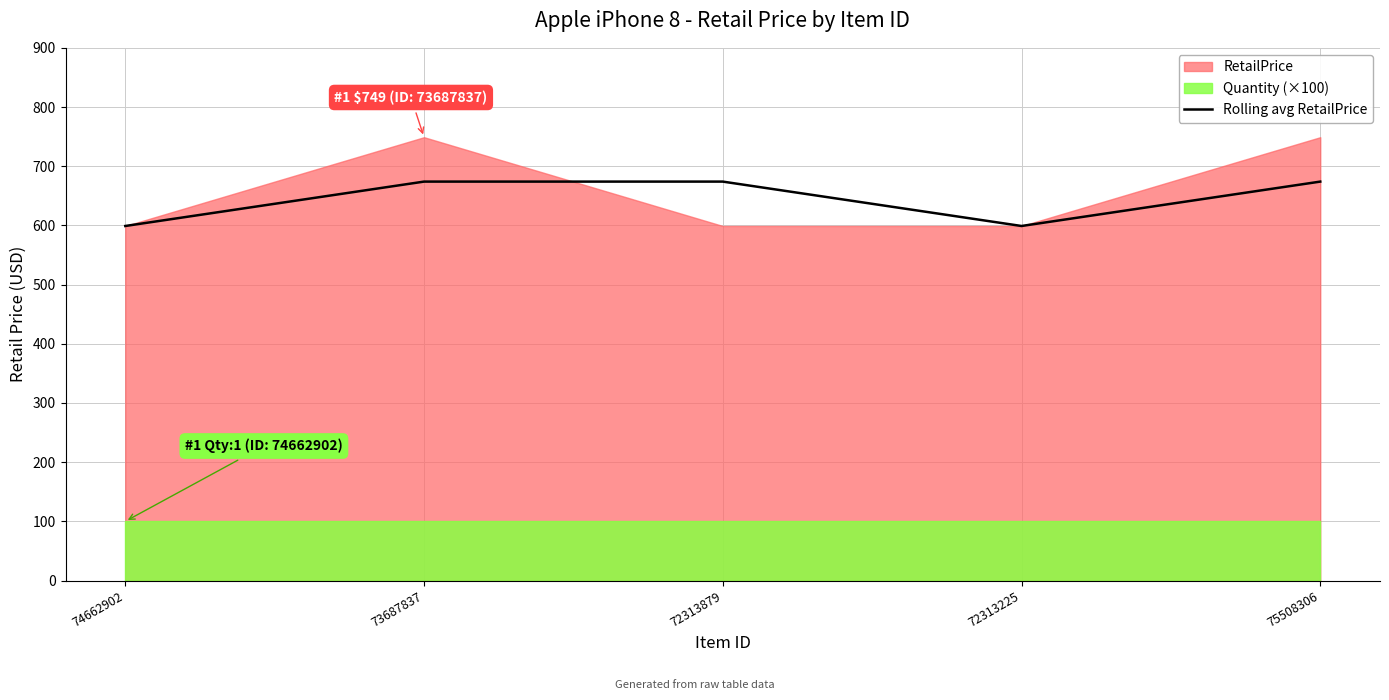

Is it true that the value at 72313879 is 674?

True